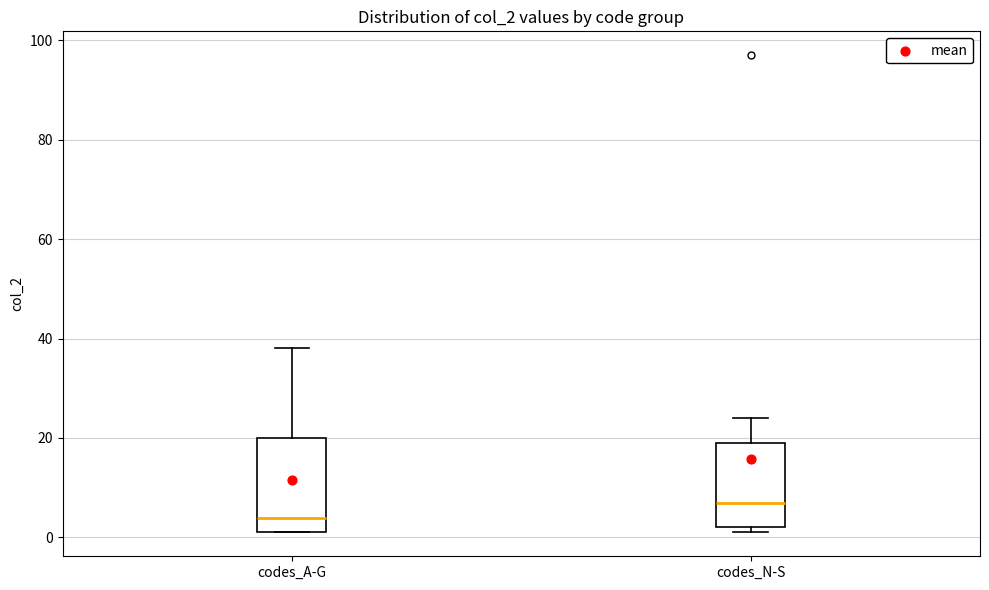

Reading left to right, transcribe this box plot: for each box, give where its median line is, the range the box spans, and where its two whiskers end, as read against the y-axis. The values are not printed on the chart, so give them approximately, as read against the axis.

codes_A-G: median 4, box 2 to 20, whiskers 2 to 38
codes_N-S: median 8, box 2 to 20, whiskers 2 (just below the box's lower edge) to 24